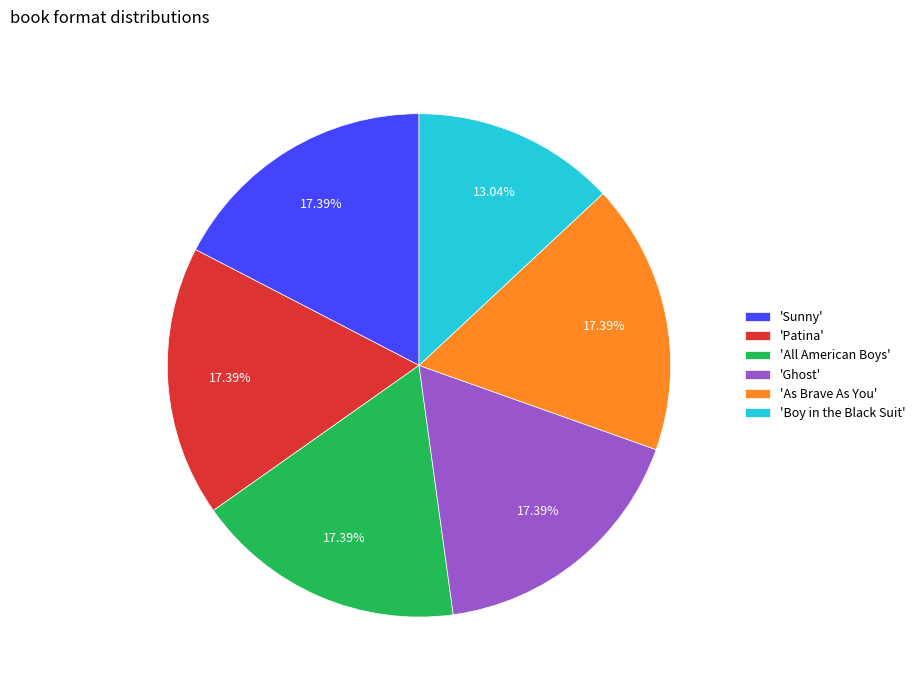

Count the number of slices in the pie.

6